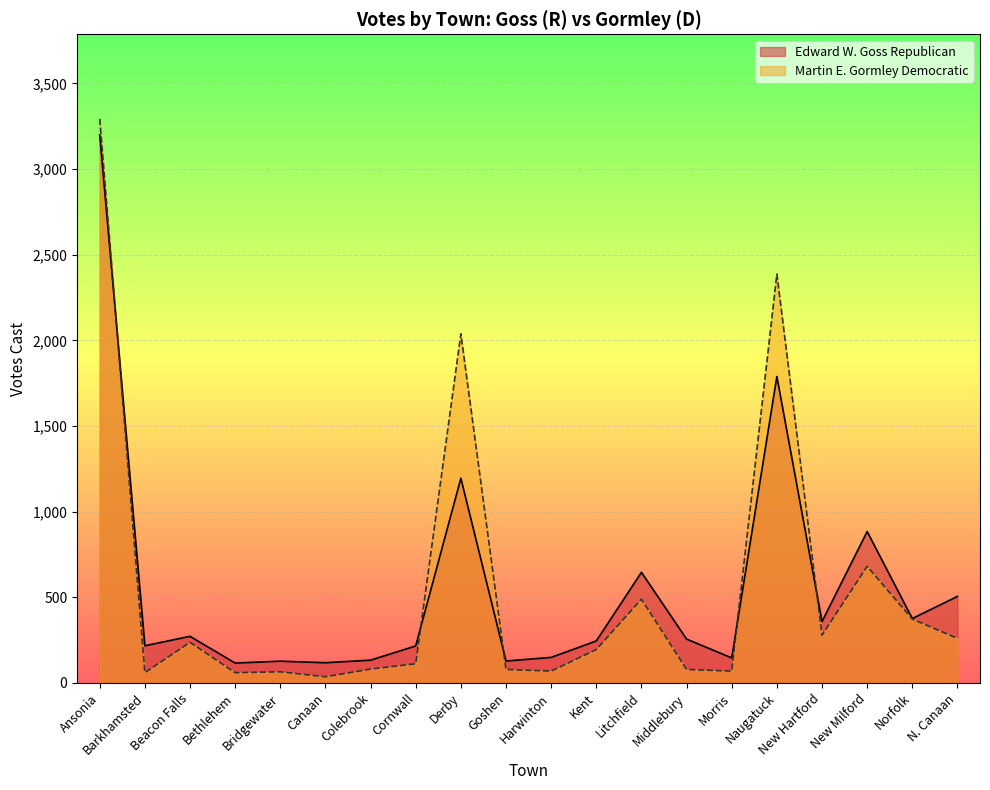

How many data points in Martin E. Gormley Democratic are above 195?

9